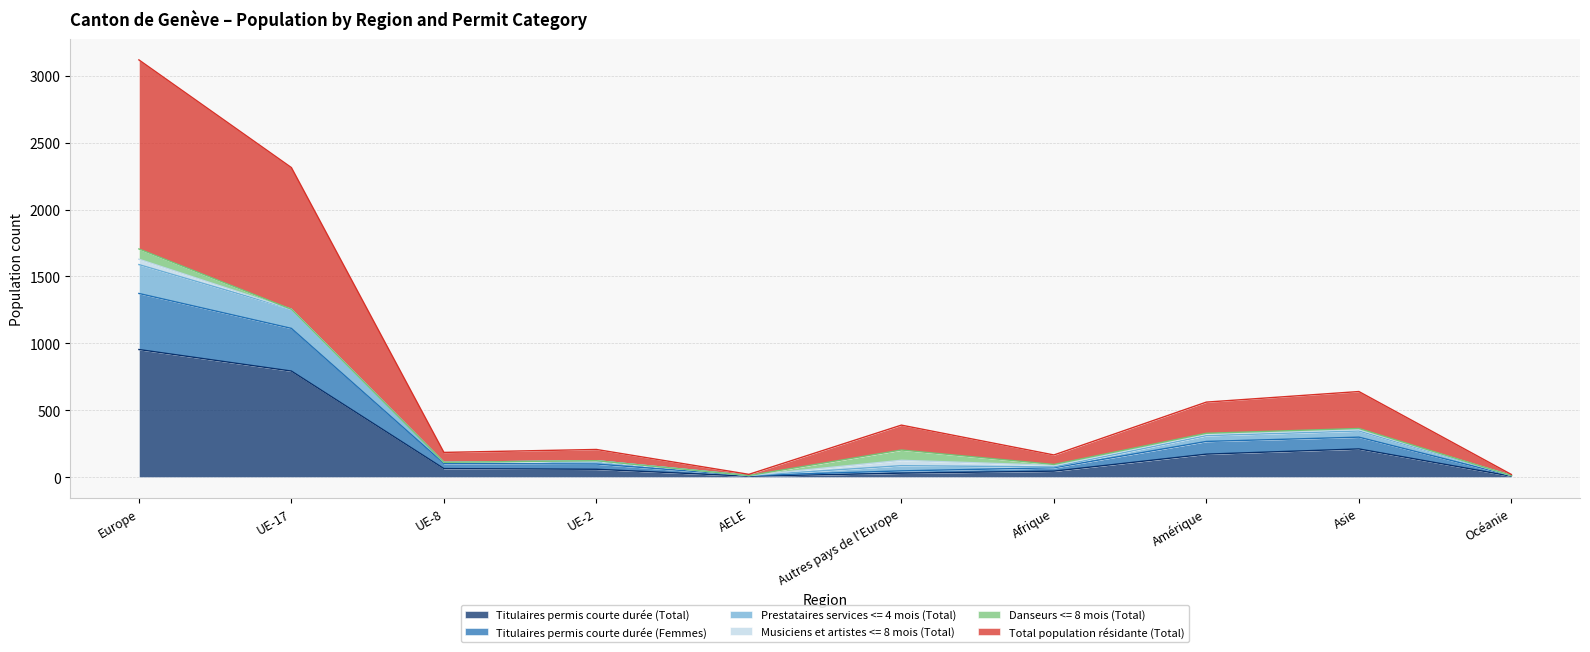

Is it true that Titulaires permis courte durée (Total) equals 954 at Europe?

True